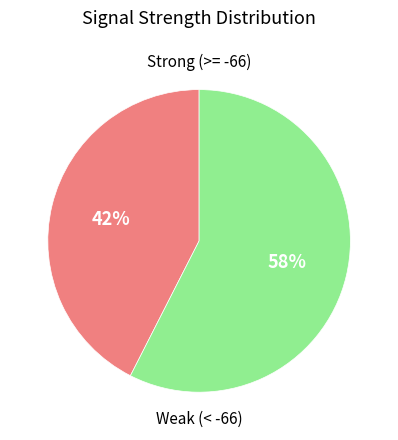

Is there a majority slice in this chart?

Yes